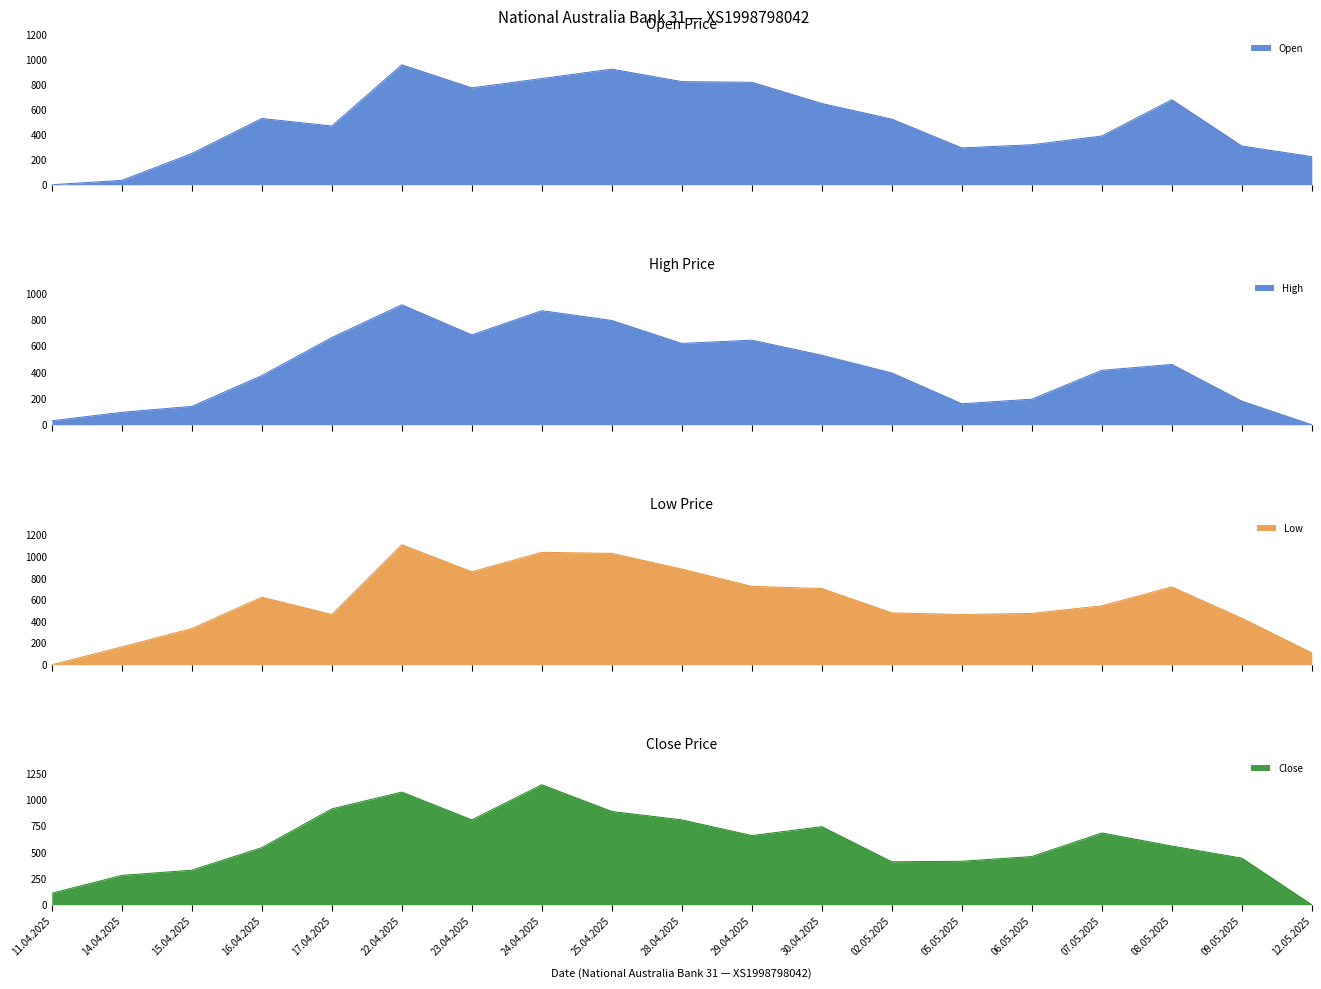

What is the spread (max minus min) of values at 06.05.2025?

280